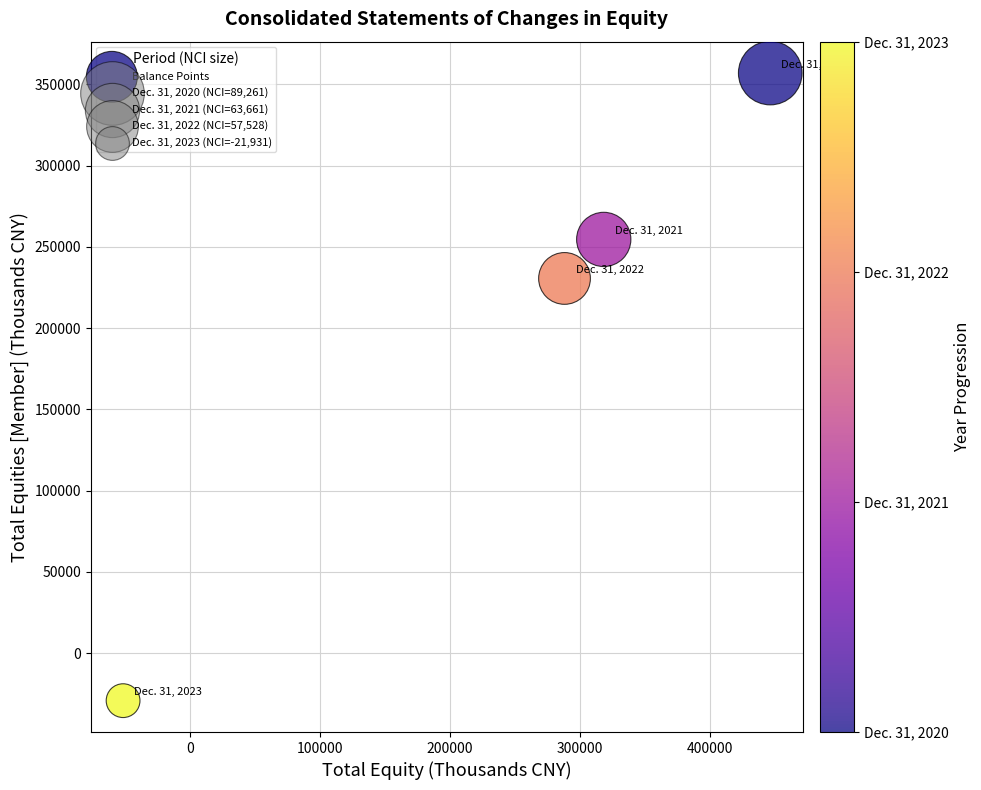

What Y value in the scatter plot is closest to 163909?

230630